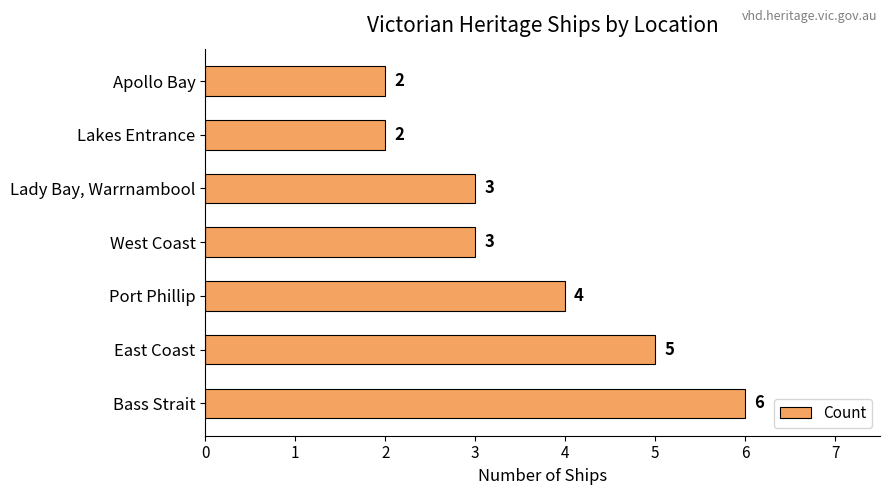

How many series are shown in this chart?

1